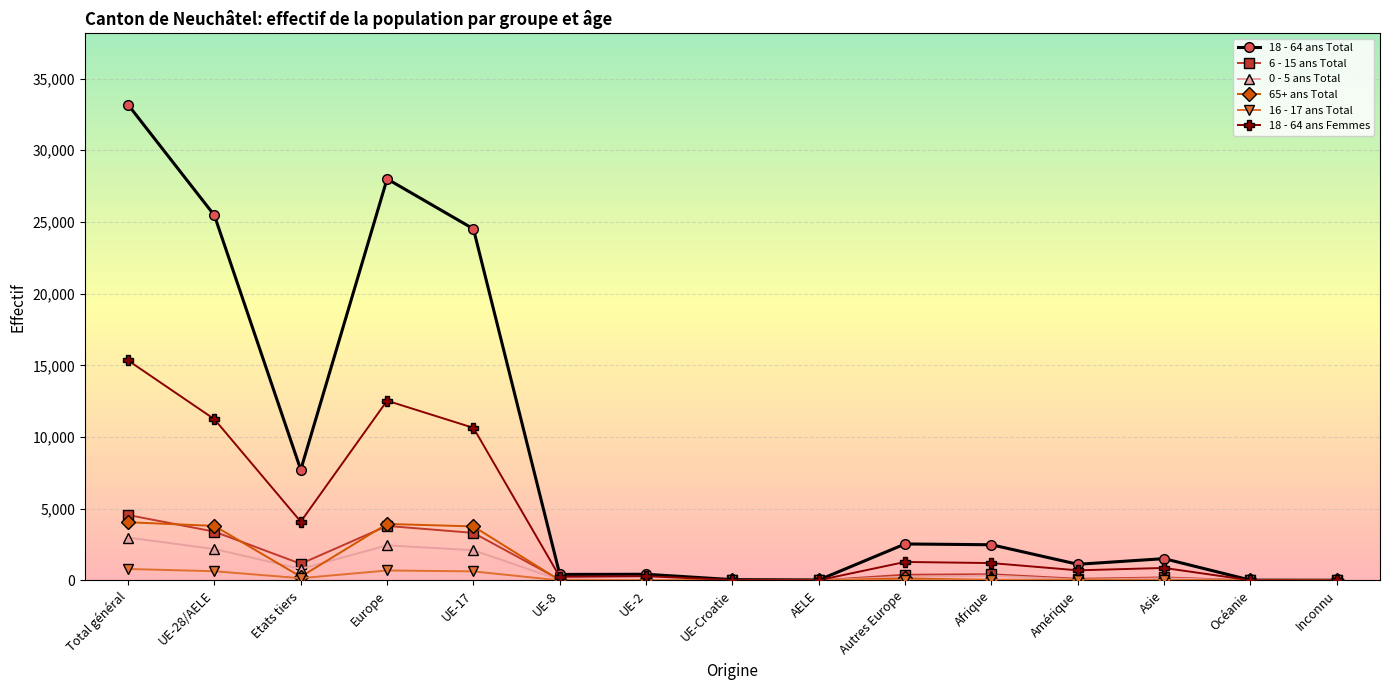

Which series has the largest total across all categories?

18 - 64 ans Total